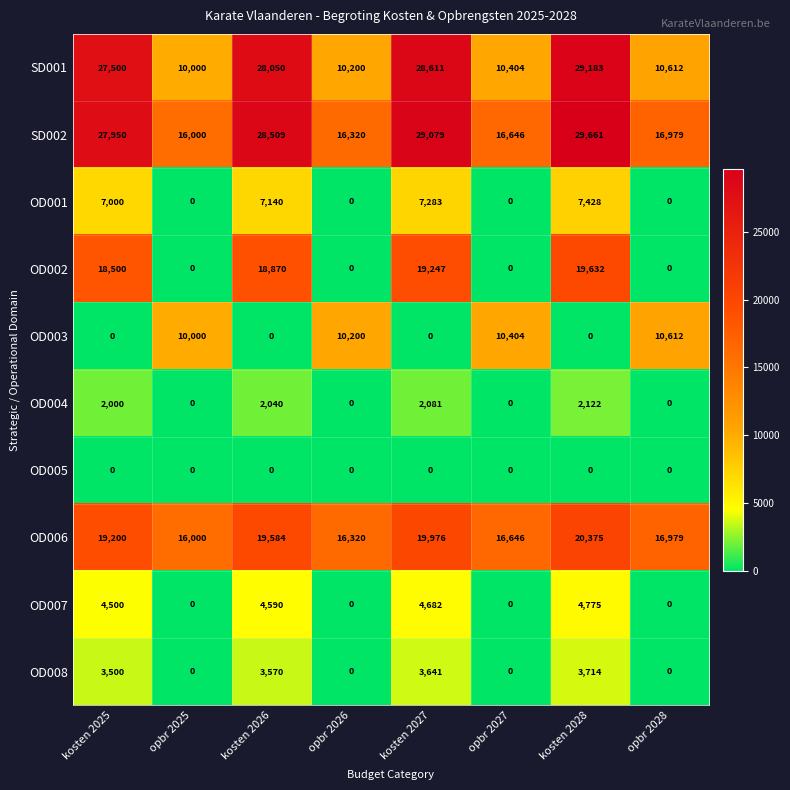

What is the spread (max minus min) of values at opbr 2028?

16979